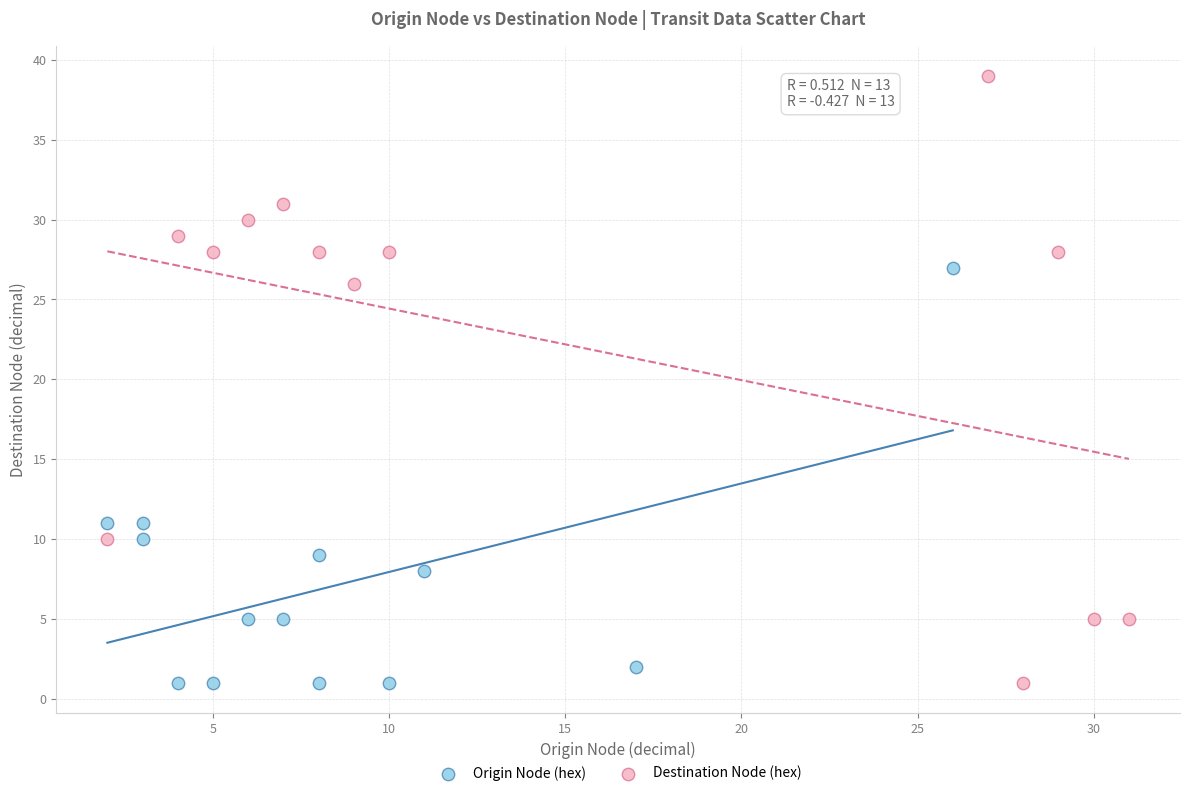

Which series has the widest spread of Y values?

Destination Node (hex)